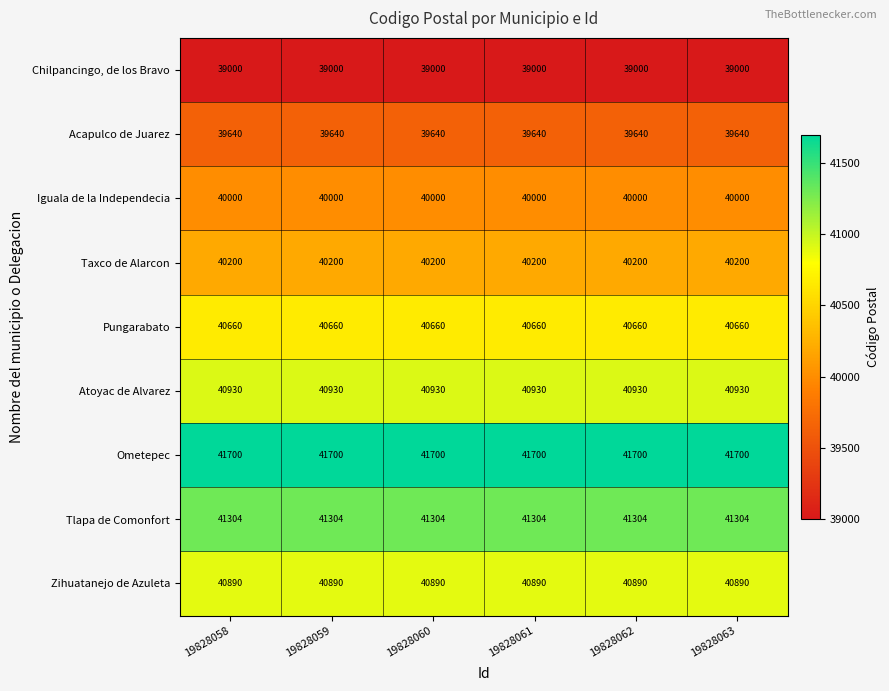

What is the minimum value shown in the chart?

39000